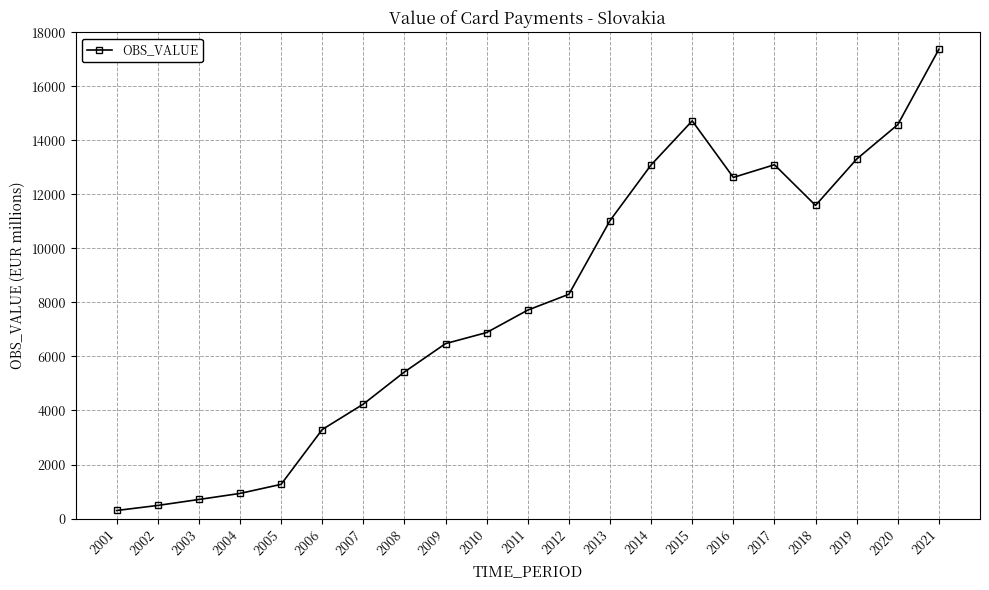

The value at 2017 is 22837.7. True or false?

False